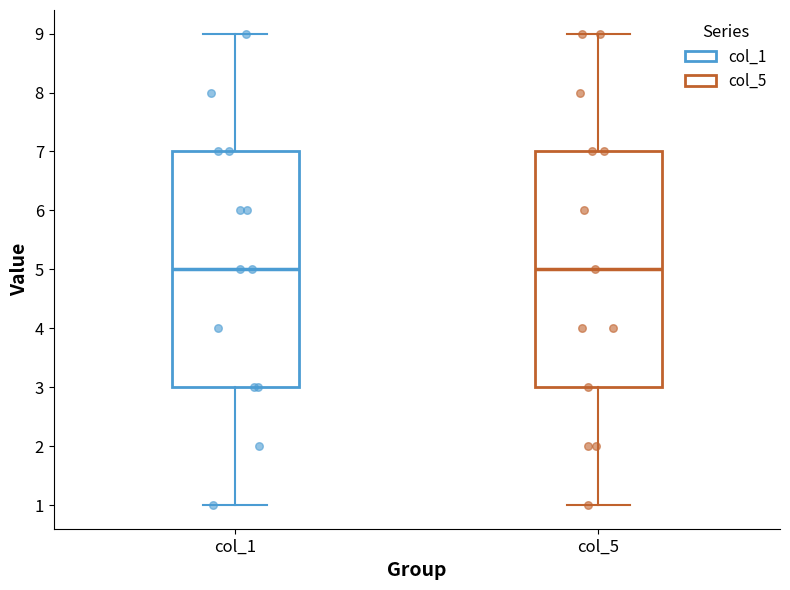

Reading left to right, read every box against the y-axis: the position of its median line, the range the box covers, and the ends of its whiskers. The values are not printed on the chart, so give them approximately, as read against the axis.

col_1: median 5, box 3 to 7, whiskers 1 to 9
col_5: median 5, box 3 to 7, whiskers 1 to 9